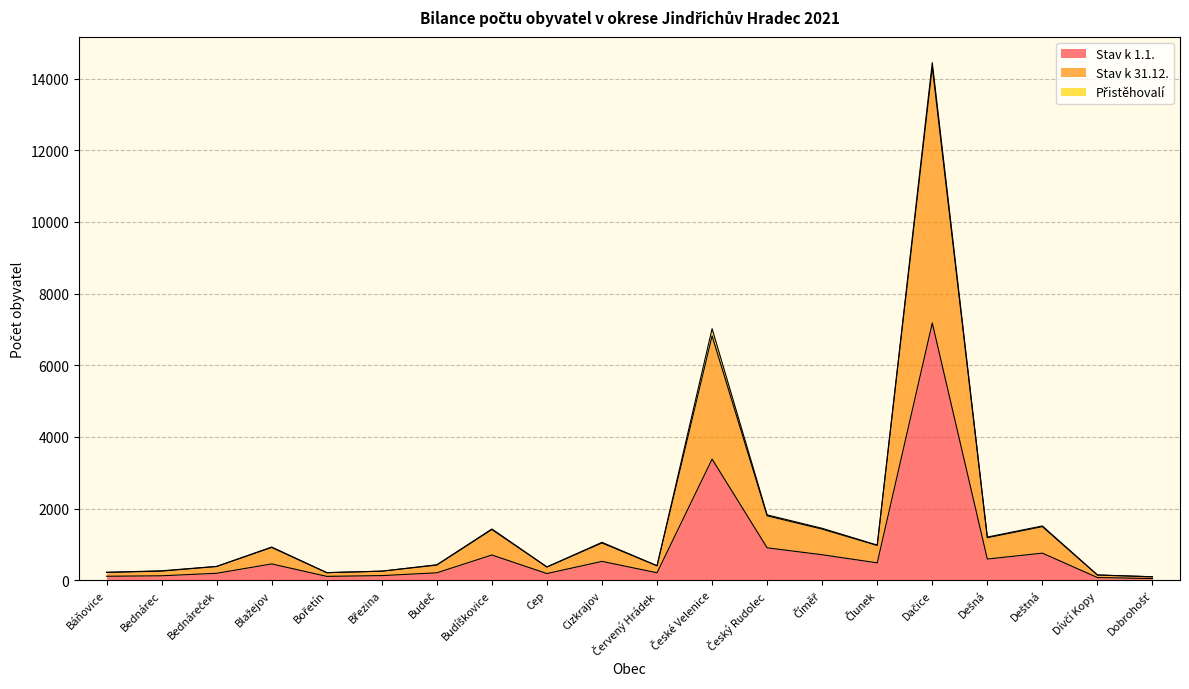

List the labels in order of Stav k 1.1. value, smallest first.

Dobrohošť, Dívčí Kopy, Bořetín, Báňovice, Bednárec, Březina, Cep, Bednáreček, Budeč, Červený Hrádek, Blažejov, Člunek, Cizkrajov, Dešná, Budíškovice, Číměř, Deštná, Český Rudolec, České Velenice, Dačice